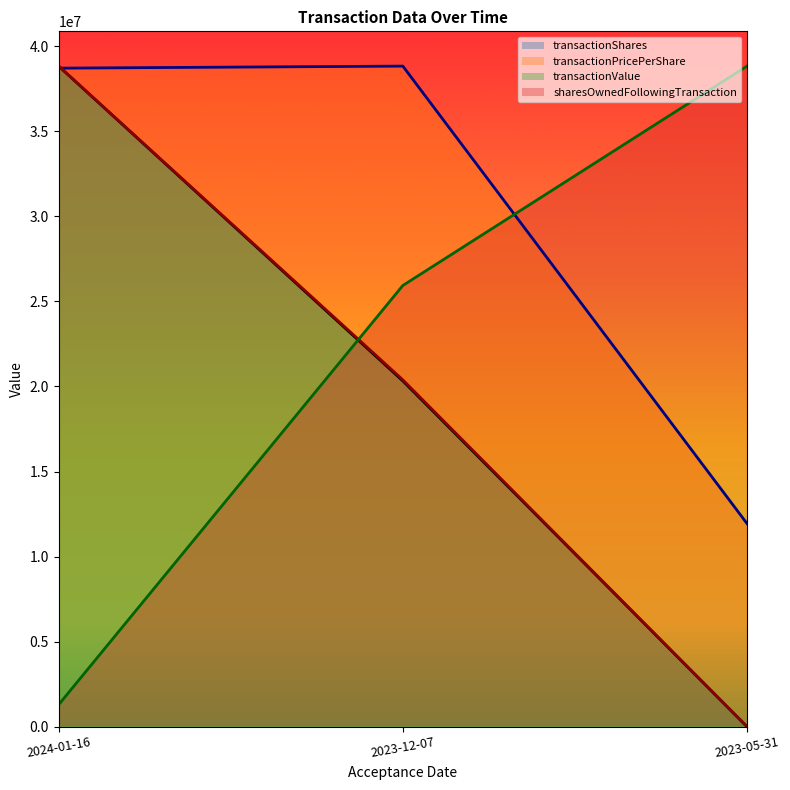

List the series in order of their peak value, highest first.

transactionShares, transactionPricePerShare, transactionValue, sharesOwnedFollowingTransaction